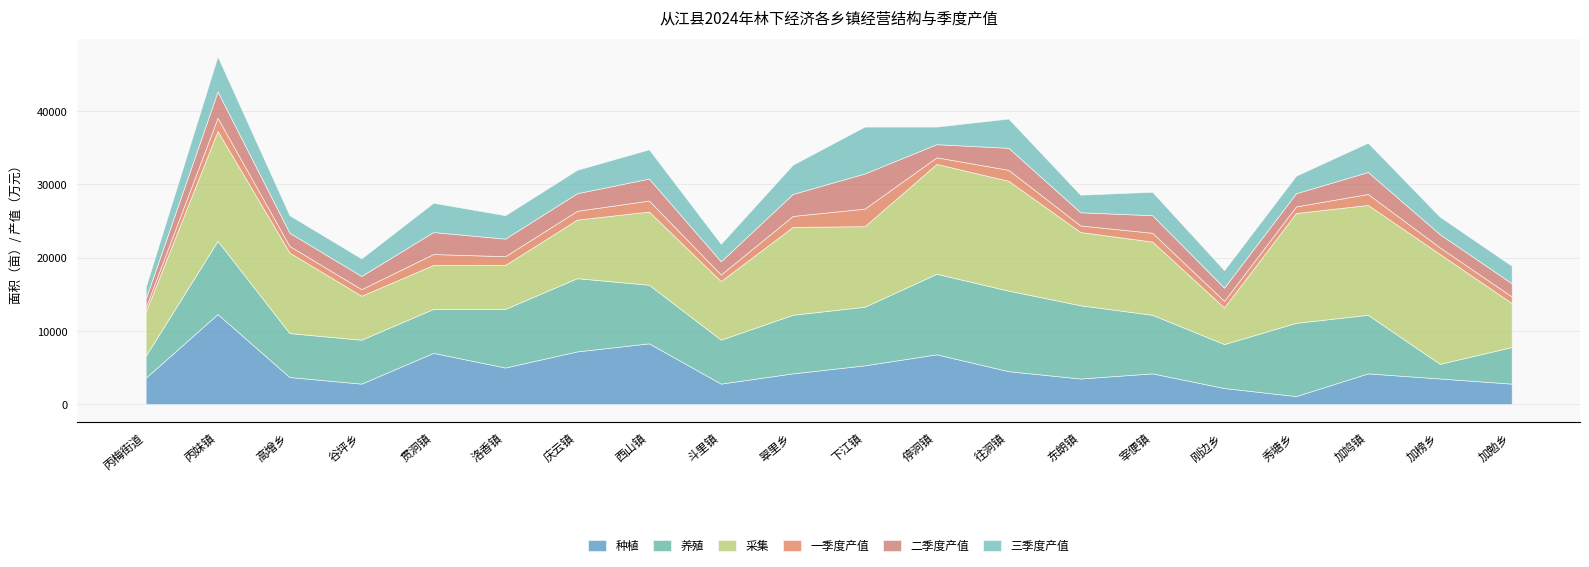

The 一季度产值 series shows 2400 at 下江镇. True or false?

True